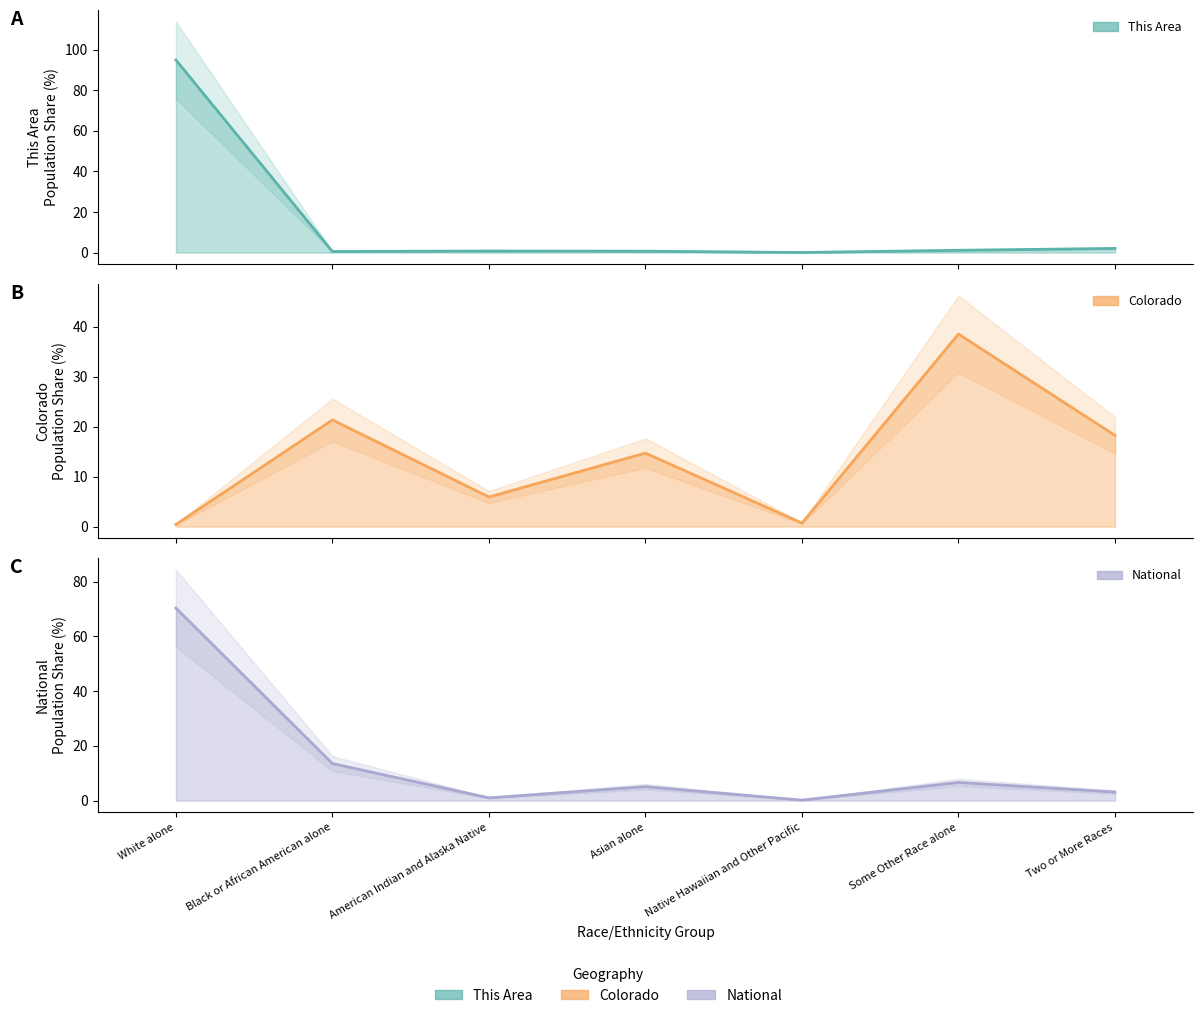

What is the greatest value displayed?

94.8